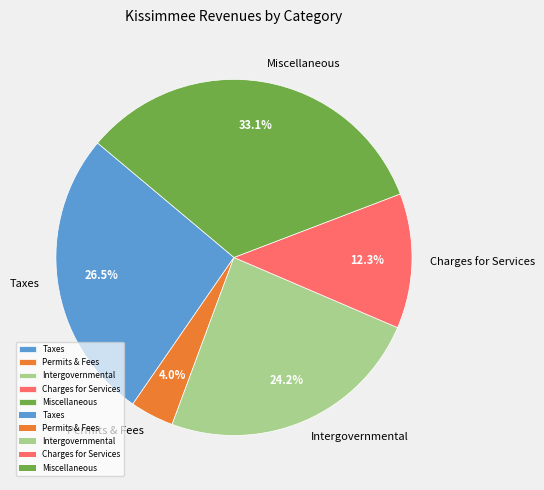

Rank the categories by value from lowest to highest.

Permits & Fees, Charges for Services, Intergovernmental, Taxes, Miscellaneous